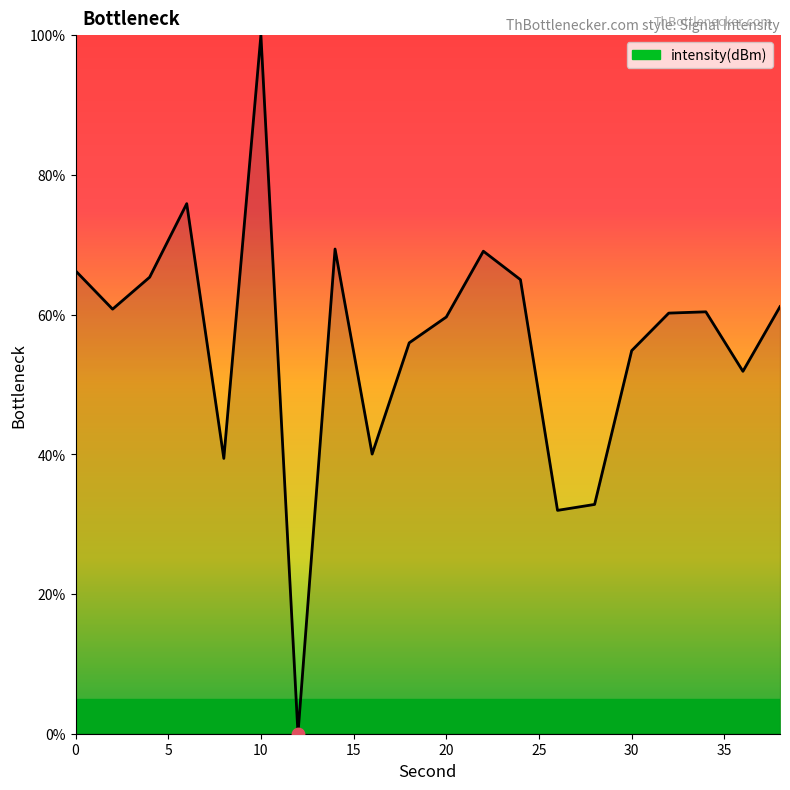

What is the greatest value displayed?

100.0